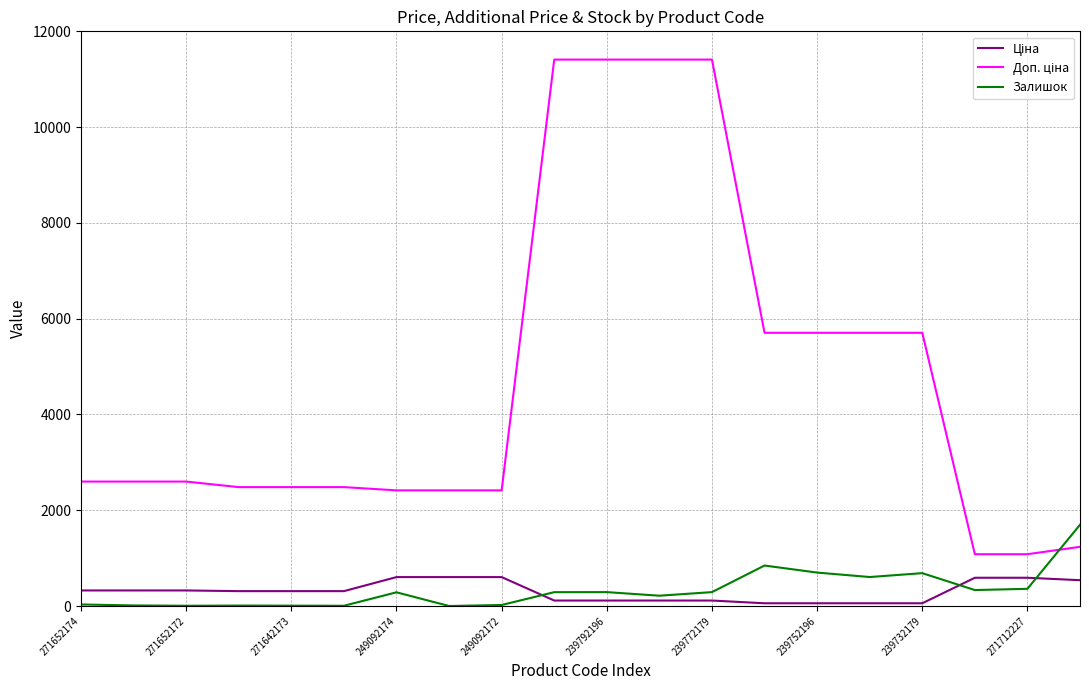

At which label does Залишок reach its peak?

19